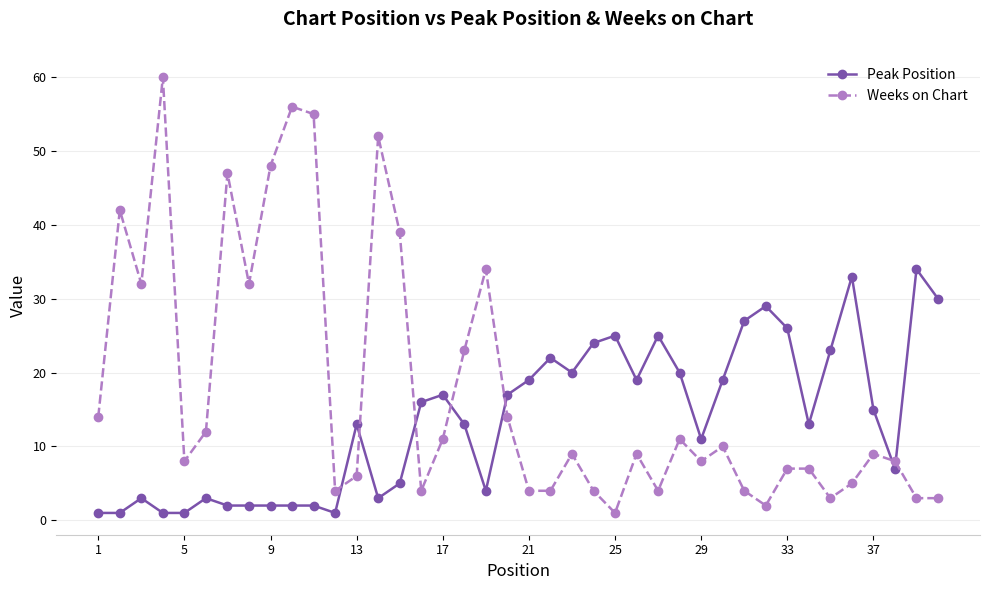

What is the difference between the second highest and second lowest values in the Weeks on Chart series?

54